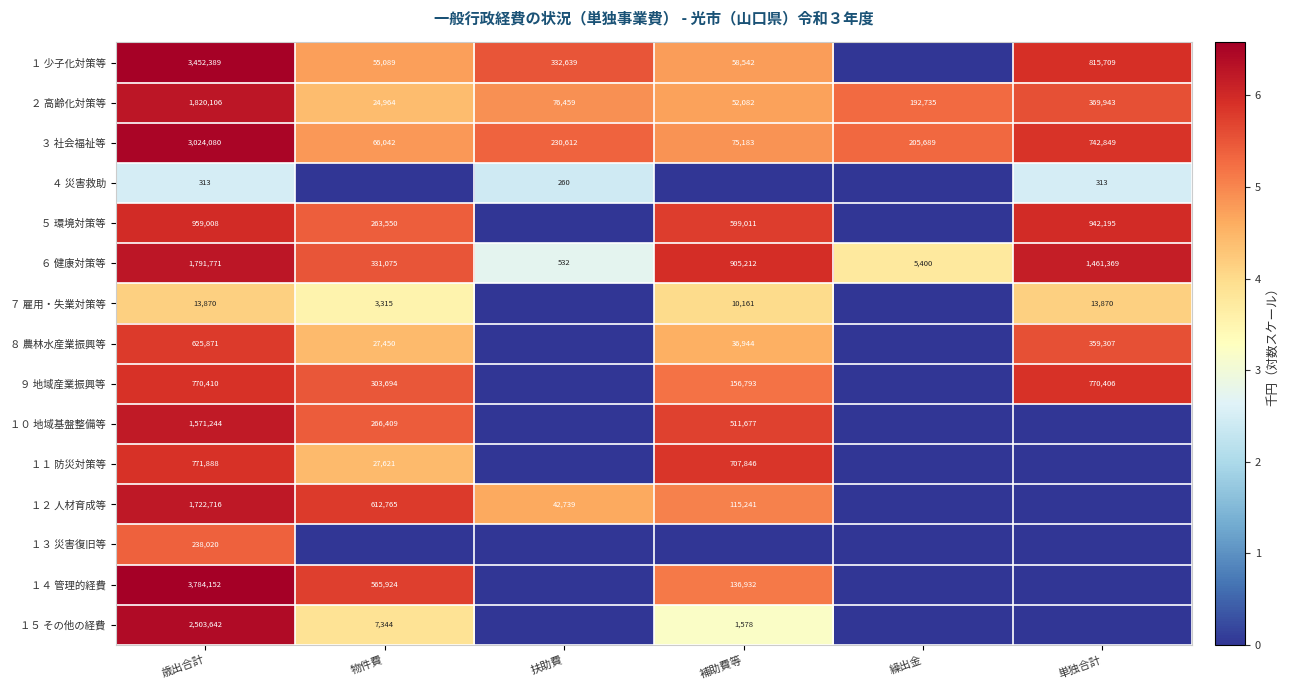

At which label does ３ 社会福祉等 first exceed 230612?

歳出合計